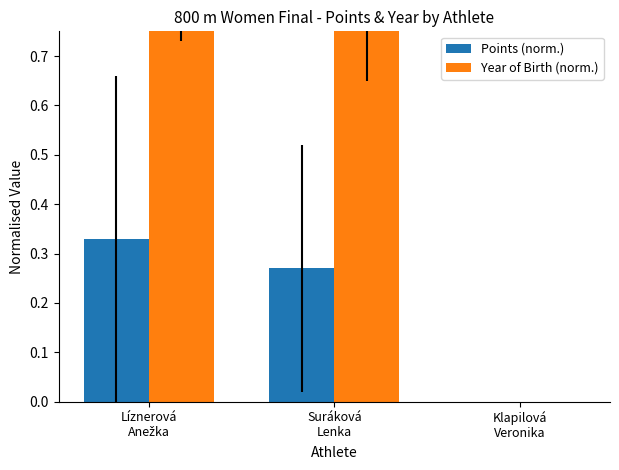

What is the label of the 2nd bar from the right?

Suráková
Lenka